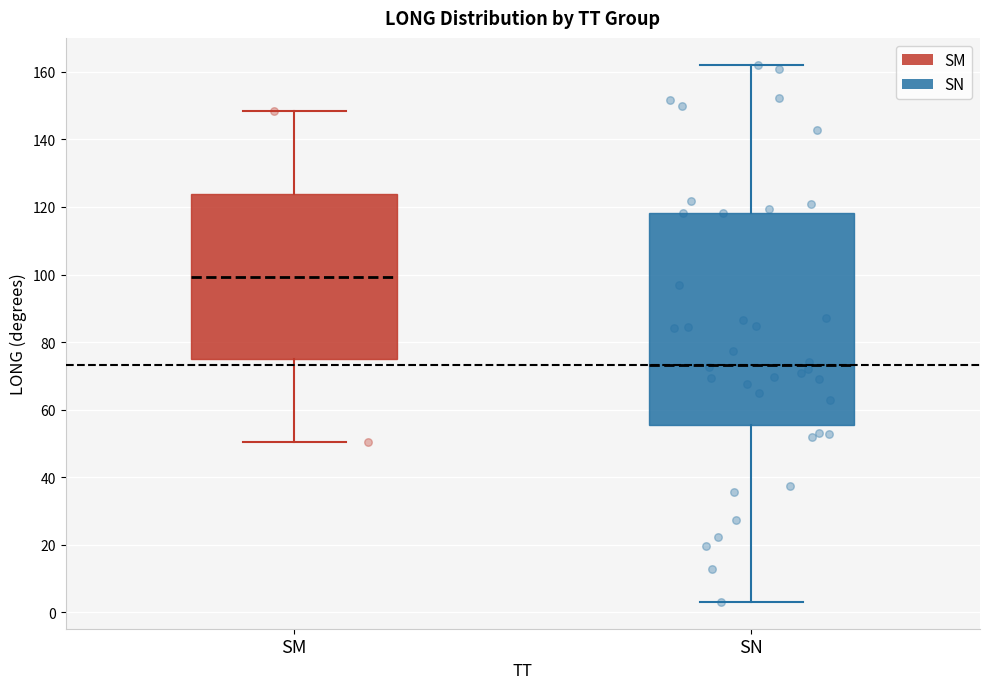

Reading left to right, read every box against the y-axis: the position of its median line, the range the box covers, and the ends of its whiskers. The values are not printed on the chart, so give them approximately, as read against the axis.

SM: median 100, box 74 to 124, whiskers 50 to 148
SN: median 74, box 56 to 118, whiskers 4 to 162